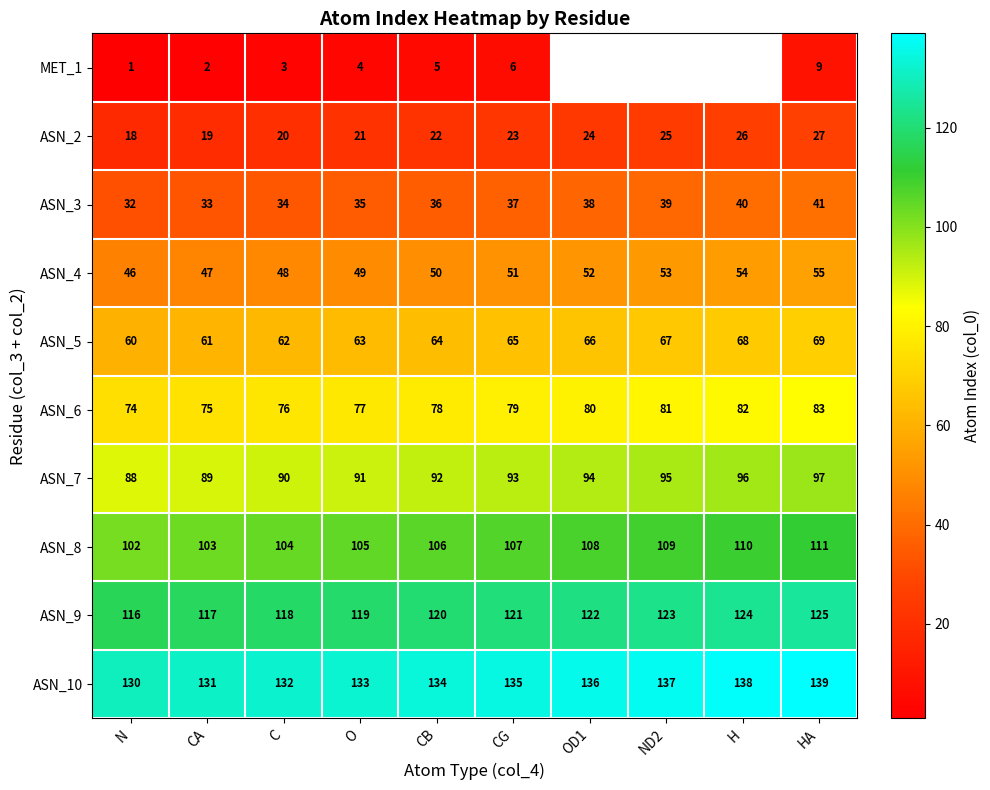

Which category has the lowest value in the ASN_2 series?

N